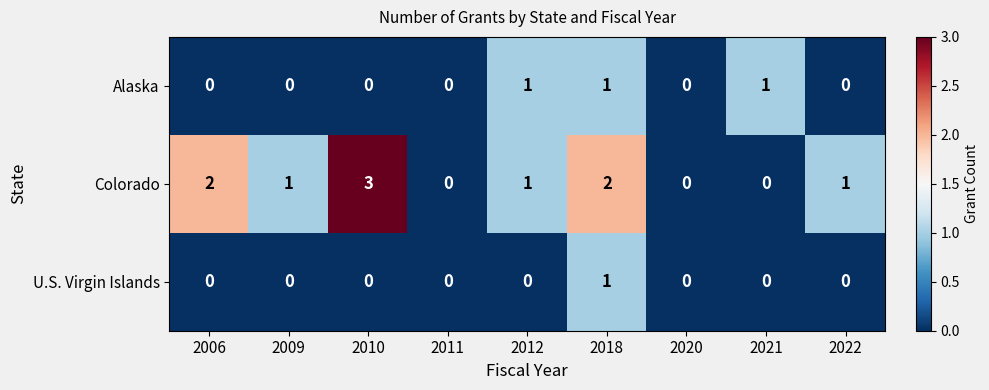

At which category is the sum across all series the highest?

2018